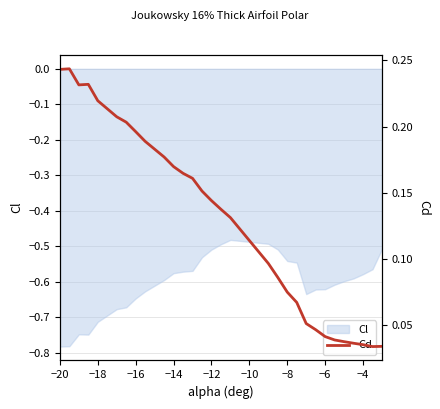

What is the difference between the second highest and minimum values?

0.2